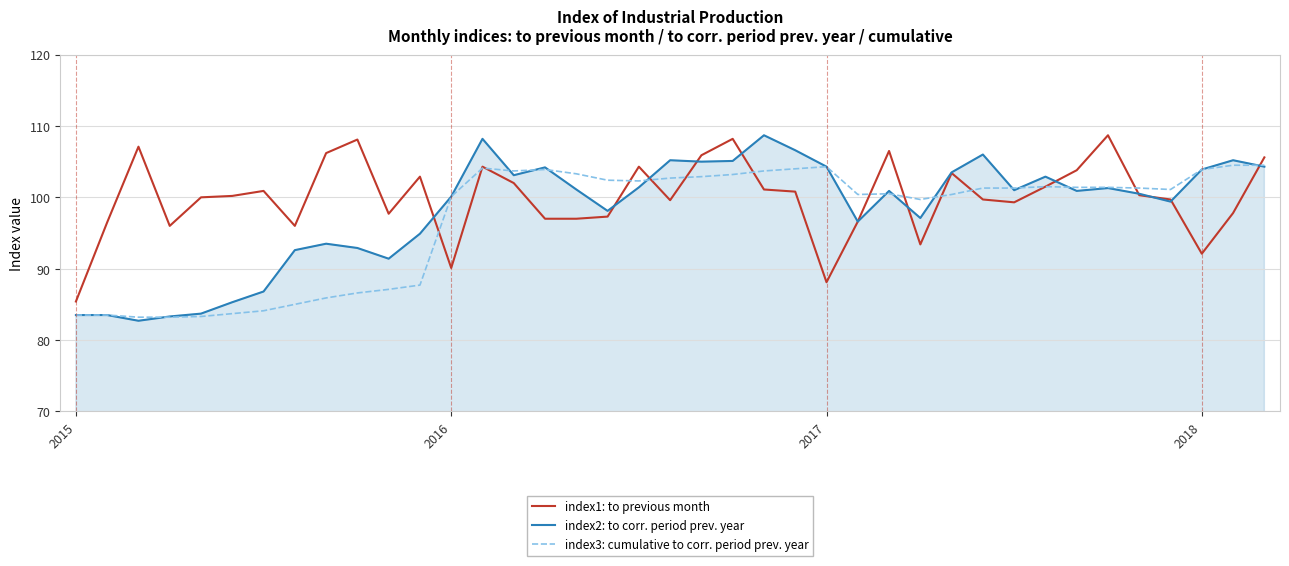

Which series has the widest spread of values?

index2: to corr. period prev. year